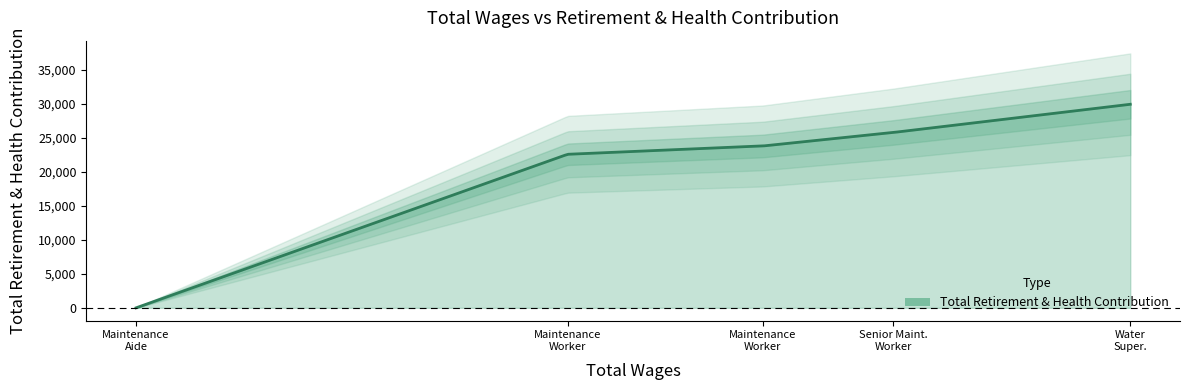

At which label is the value closest to 14963?

Maintenance Worker 